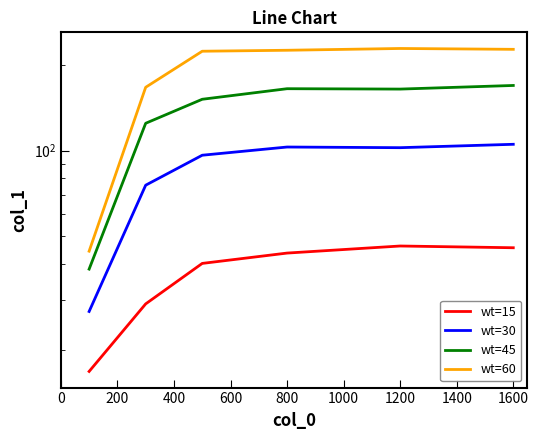

Between 200 and 600, which is larger?

600